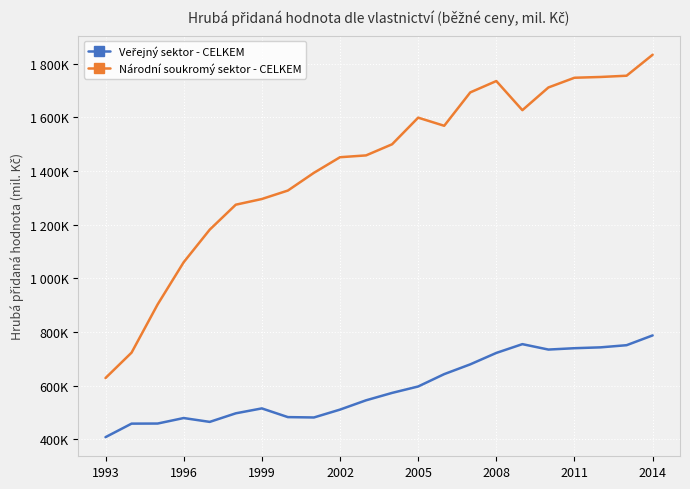

Is this an area chart (filled region under the line)?

No